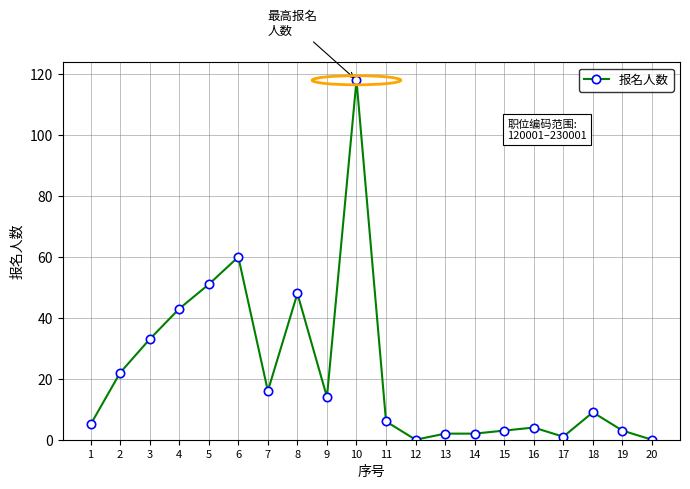

What is the sum of all values?

440